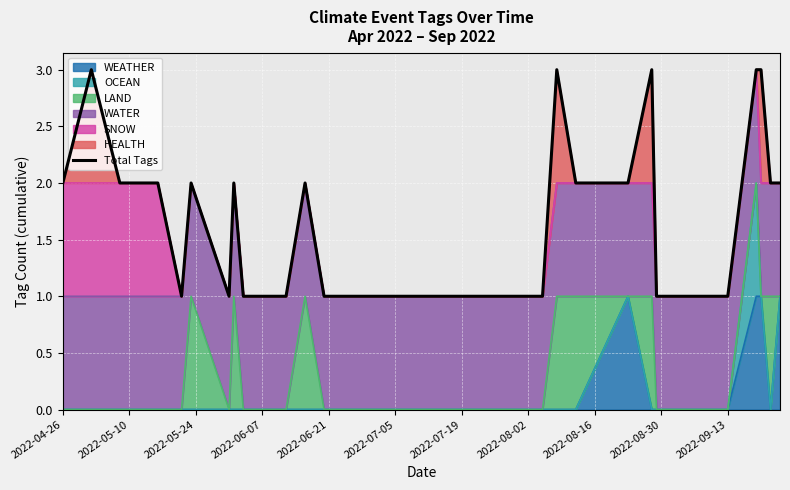

Which has a higher value, 2022-04-26 or 2022-09-13?

2022-04-26